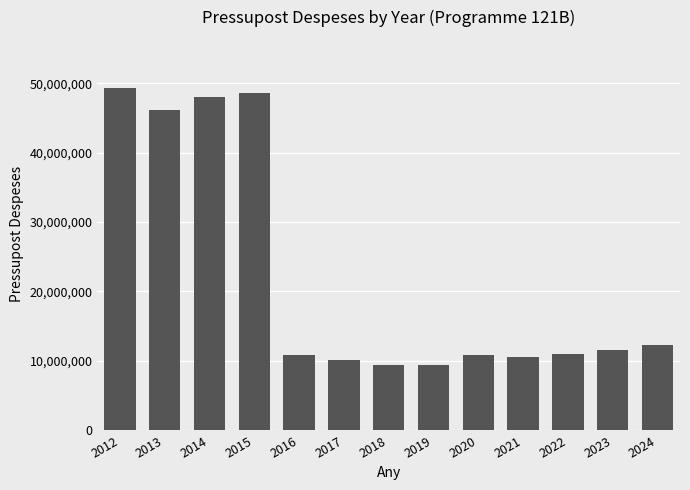

What is the maximum value shown in the chart?

49245698